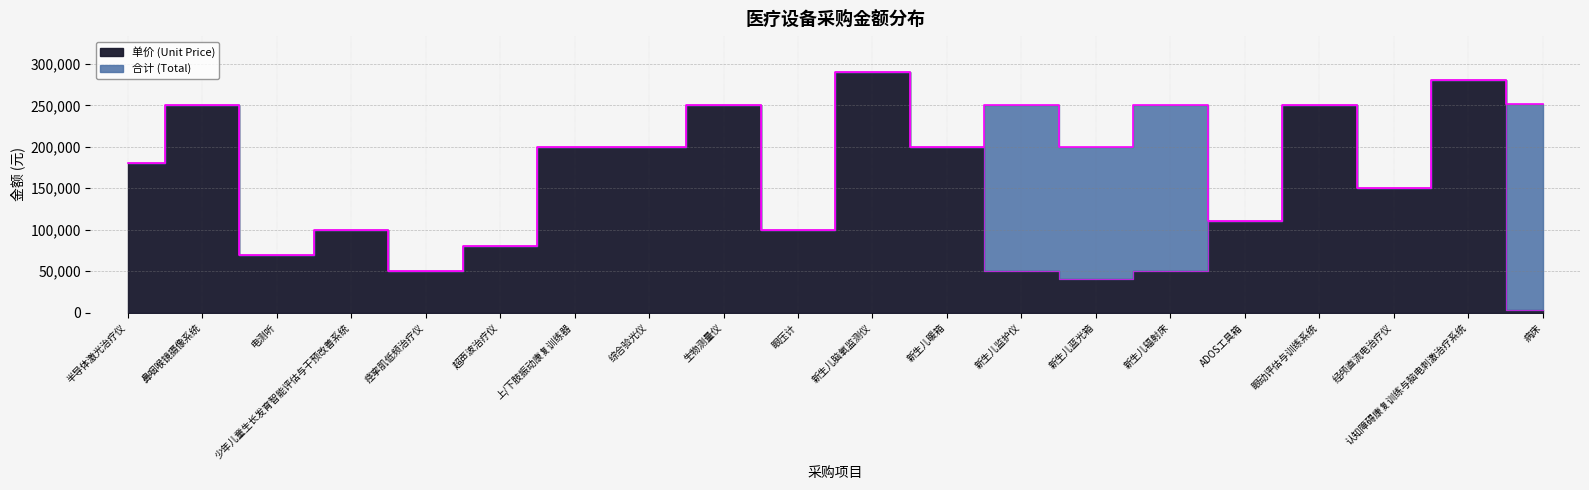

The value of 合计 (Total) at 痉挛肌低频治疗仪 is 50000. True or false?

True